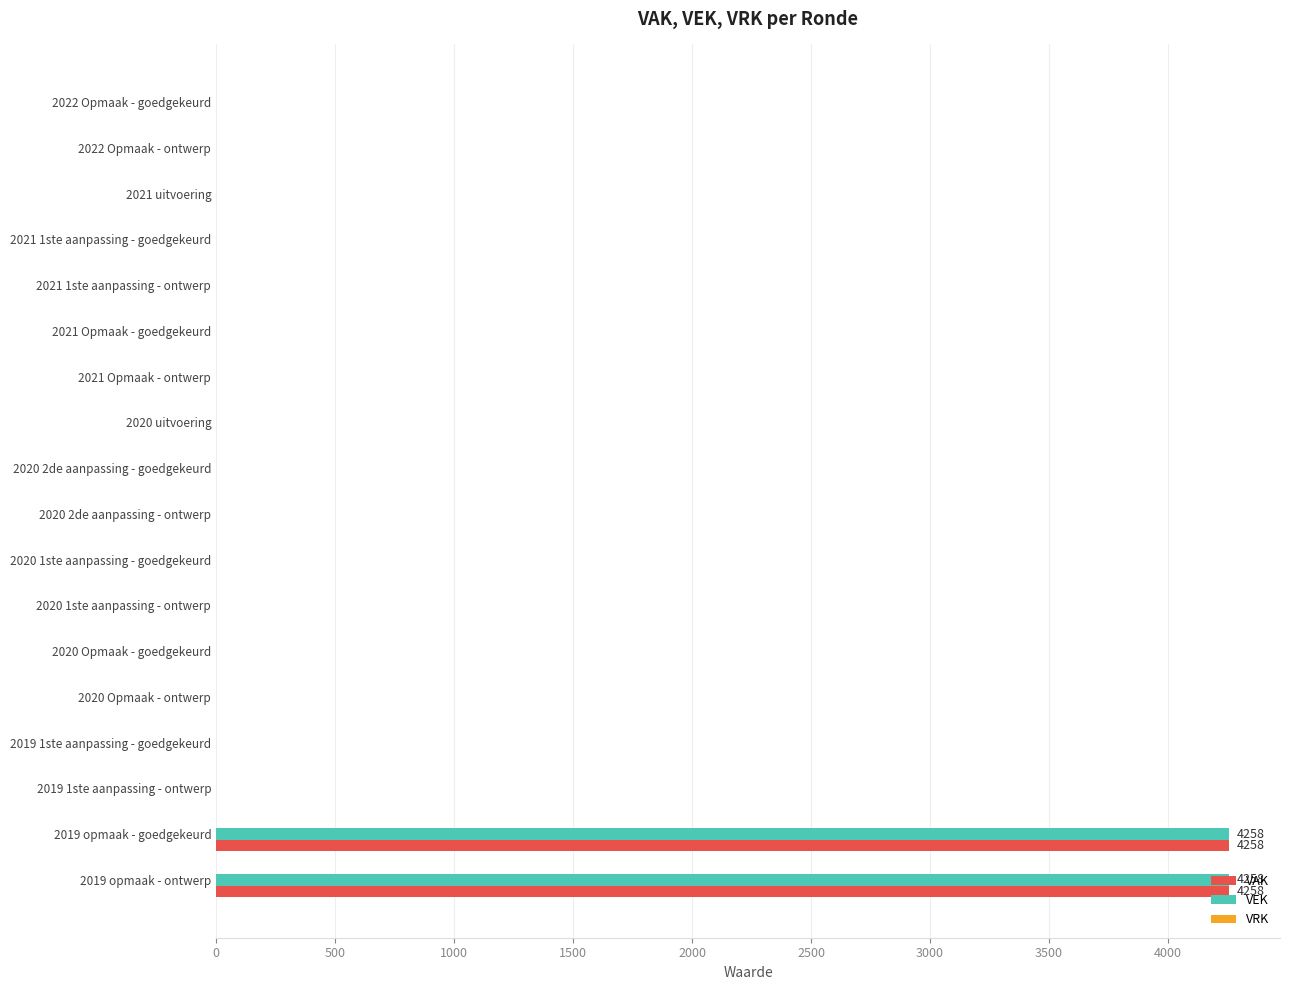

What is the sum of all VAK values?

8516